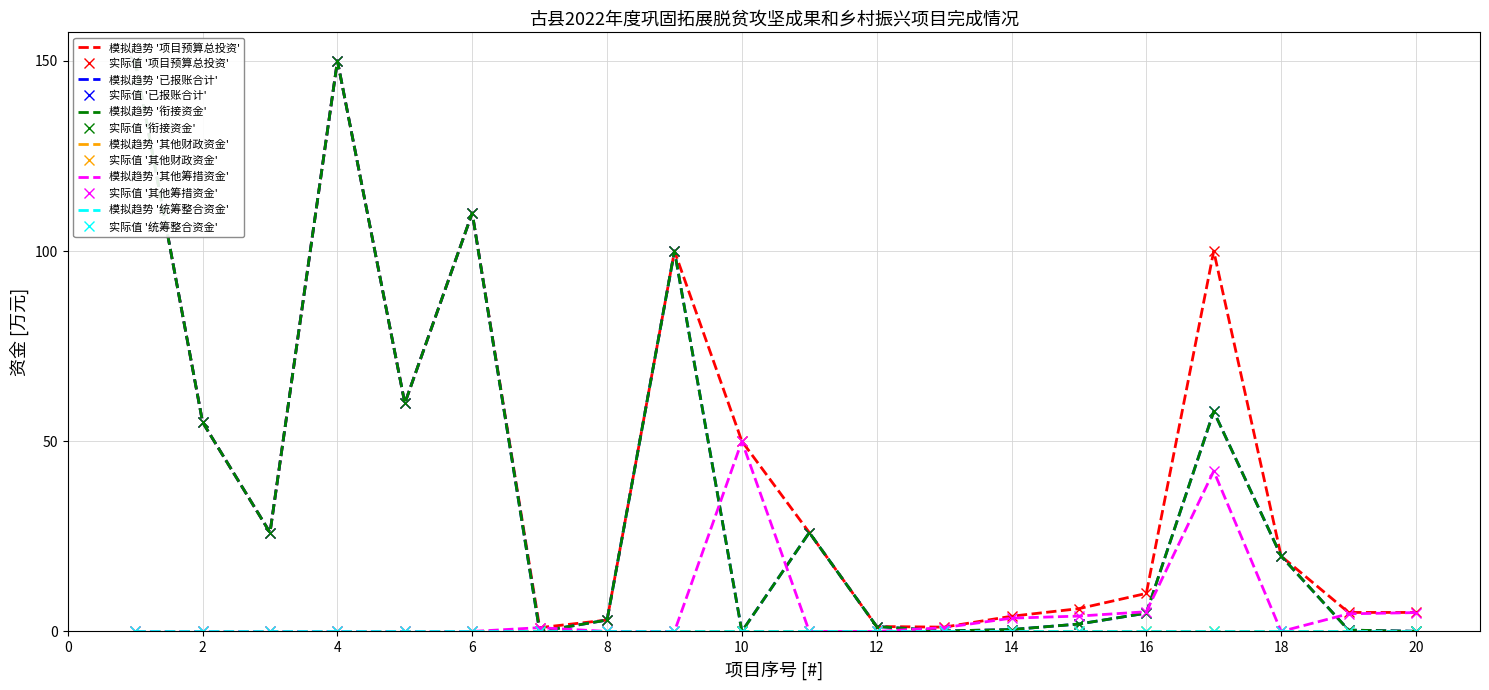

What value does the 衔接资金 series have at 3?

26.0